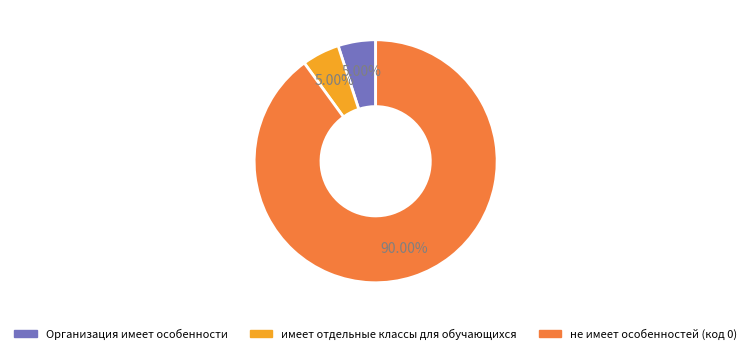

What percentage do Организация имеет особенности and имеет отдельные классы для обучающихся together represent?

10.0%